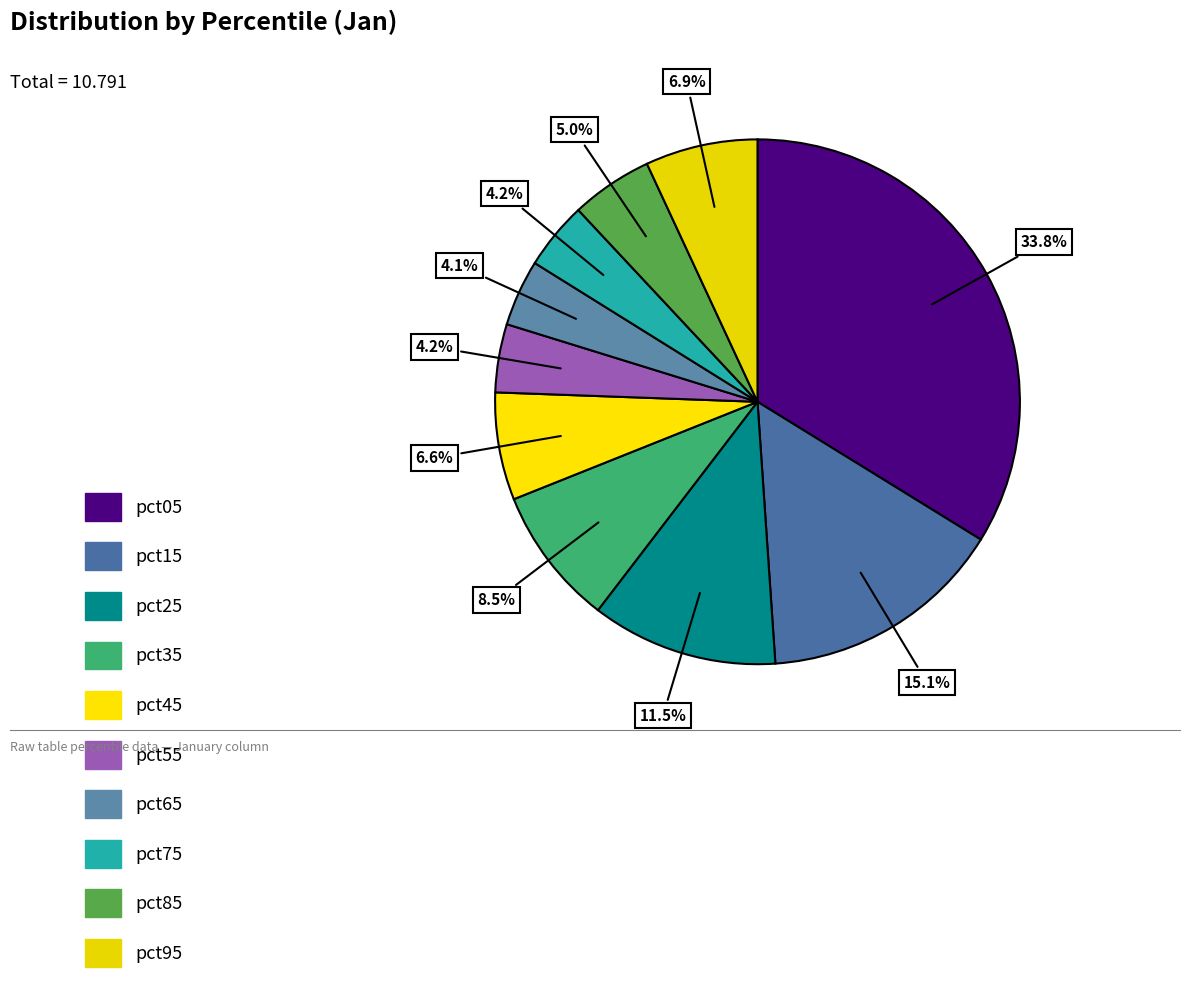

Rank the categories by value from highest to lowest.

pct05, pct15, pct25, pct35, pct95, pct45, pct85, pct55, pct75, pct65